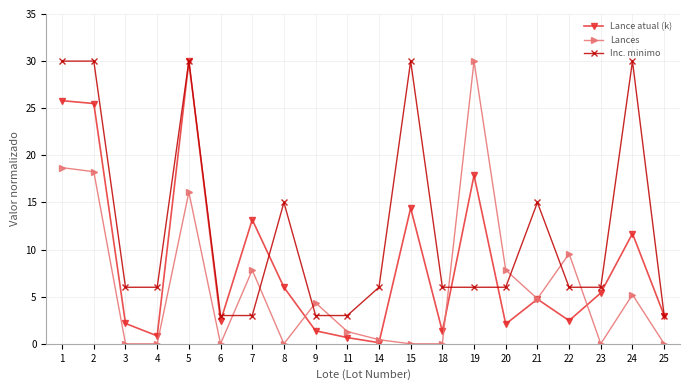

What is the average value of the Lances series?

6.2